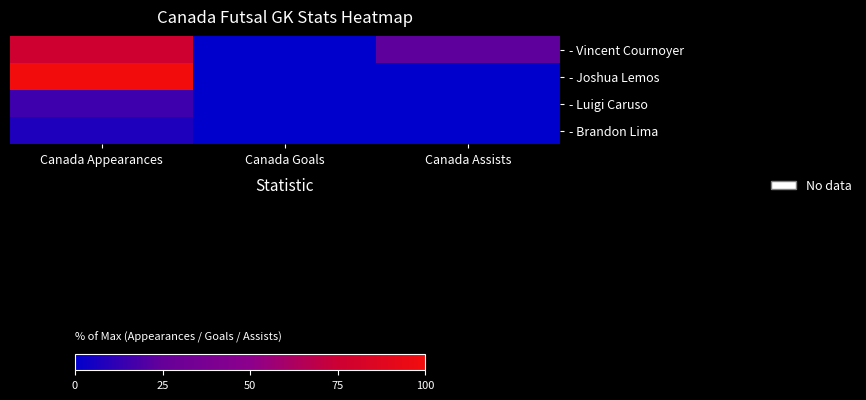

Count the number of data series in this chart.

4